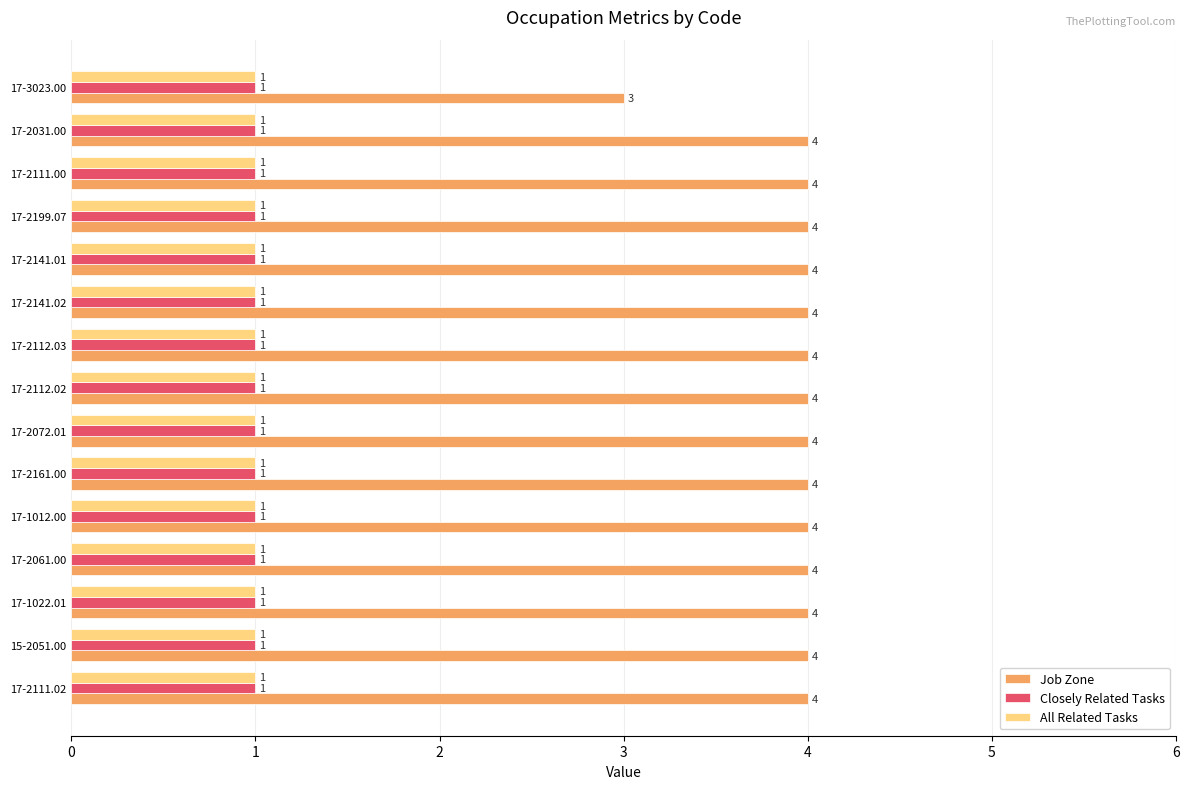

Which series has the largest total across all categories?

Job Zone